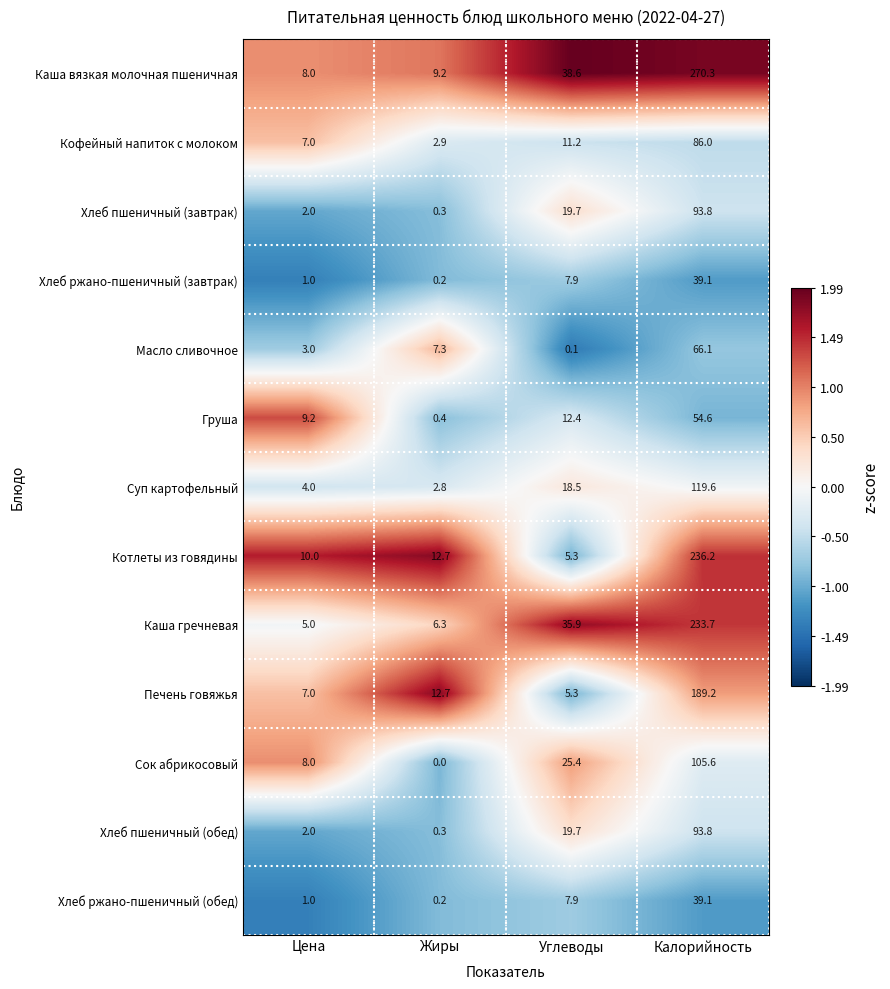

How many data points does each series have?

4